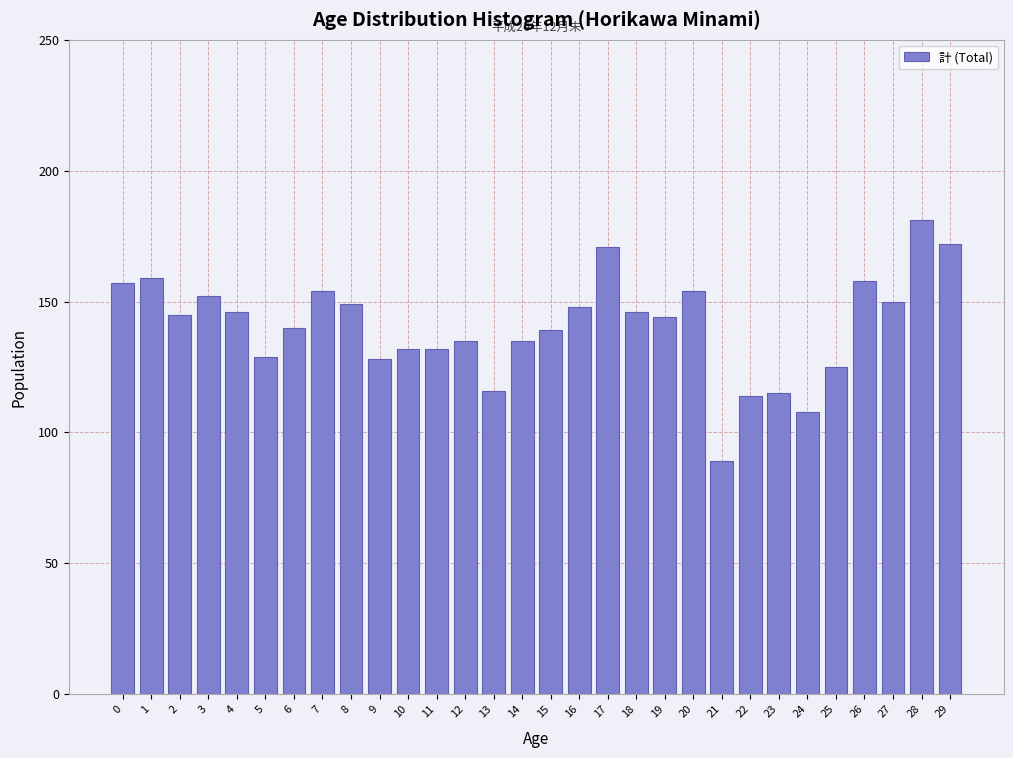

Reading right to left, list all the values displayed in this chart.

172	181	150	158	125	108	115	114	89	154	144	146	171	148	139	135	116	135	132	132	128	149	154	140	129	146	152	145	159	157